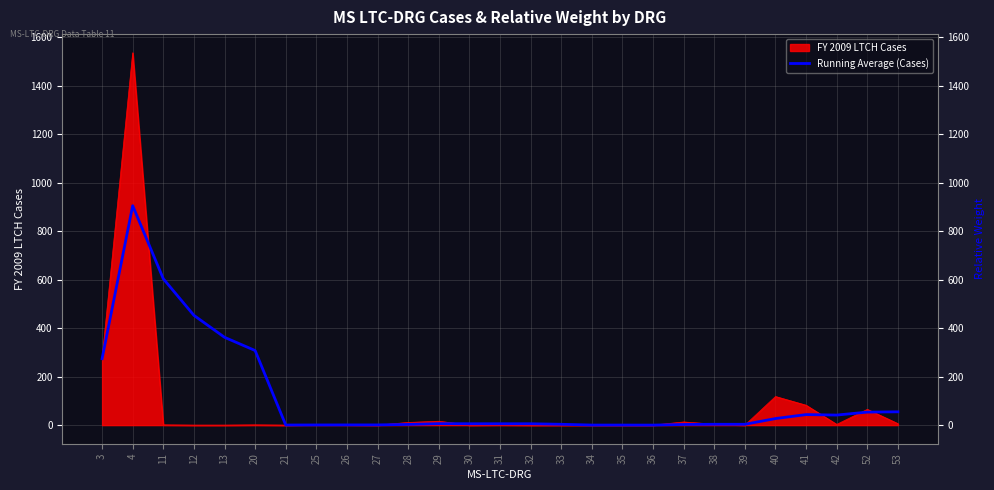

How many values are below 5?

12